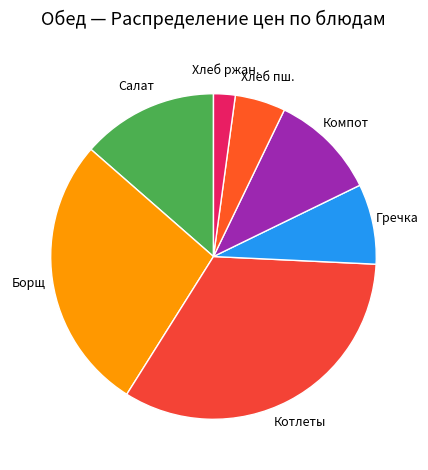

Rank the categories by value from highest to lowest.

Котлеты, Борщ, Салат, Компот, Гречка, Хлеб пш., Хлеб ржан.